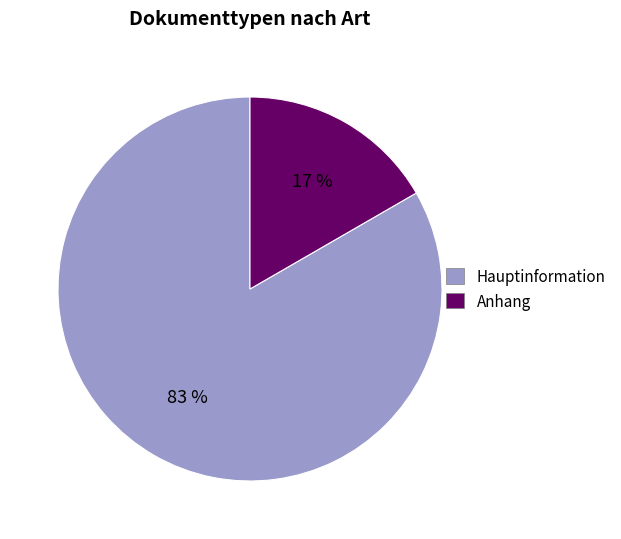

To the nearest percent, what is the average slice percentage?

50%